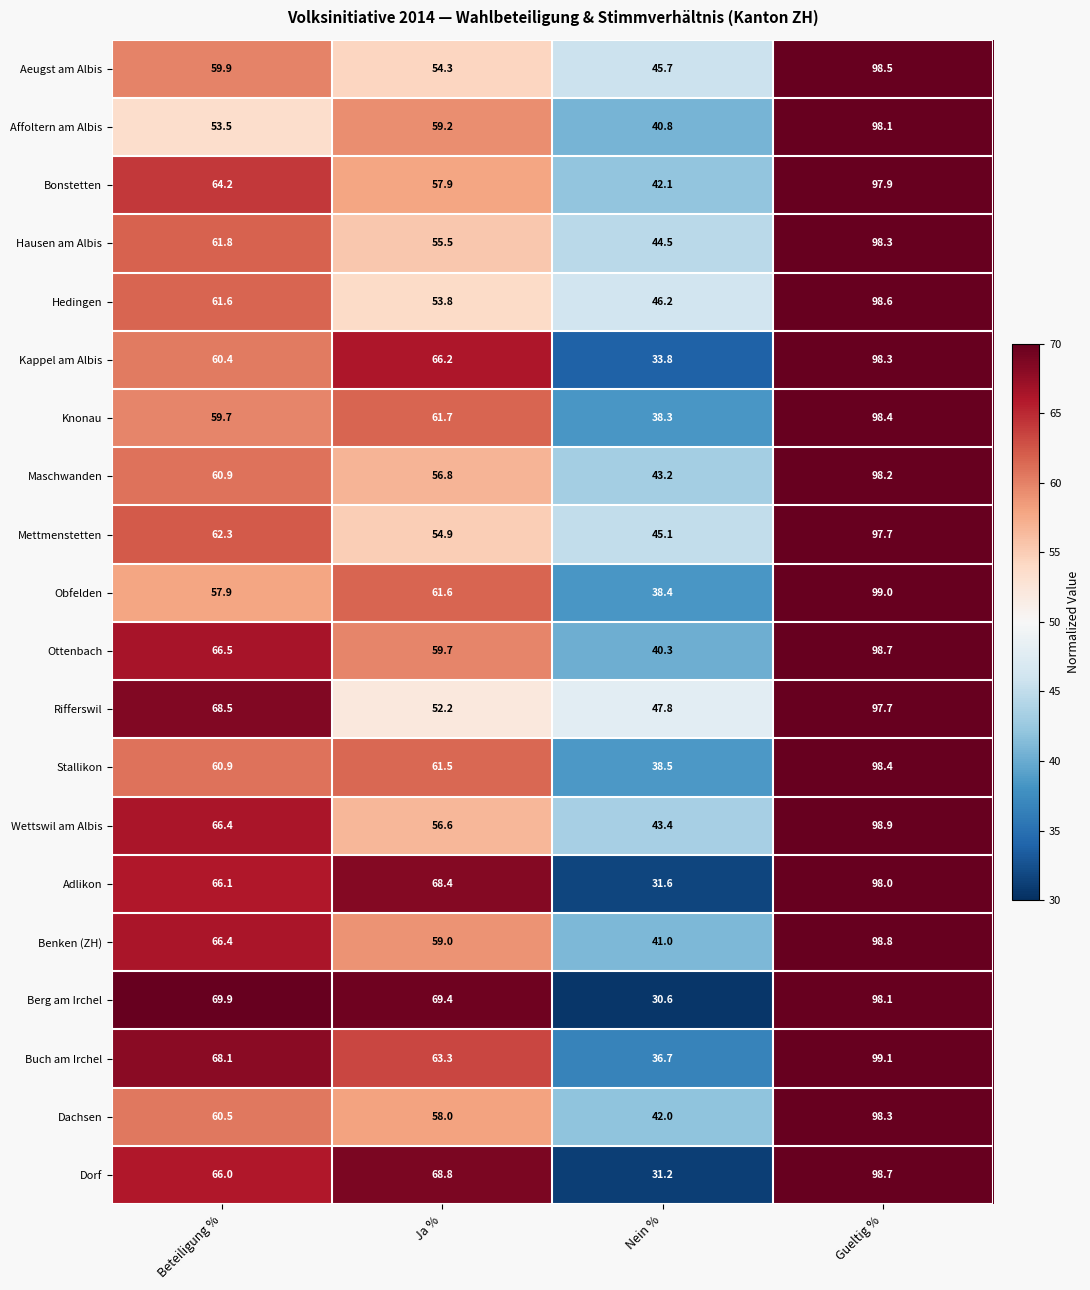

What is the difference between the second highest and minimum values in the Obfelden series?

23.2